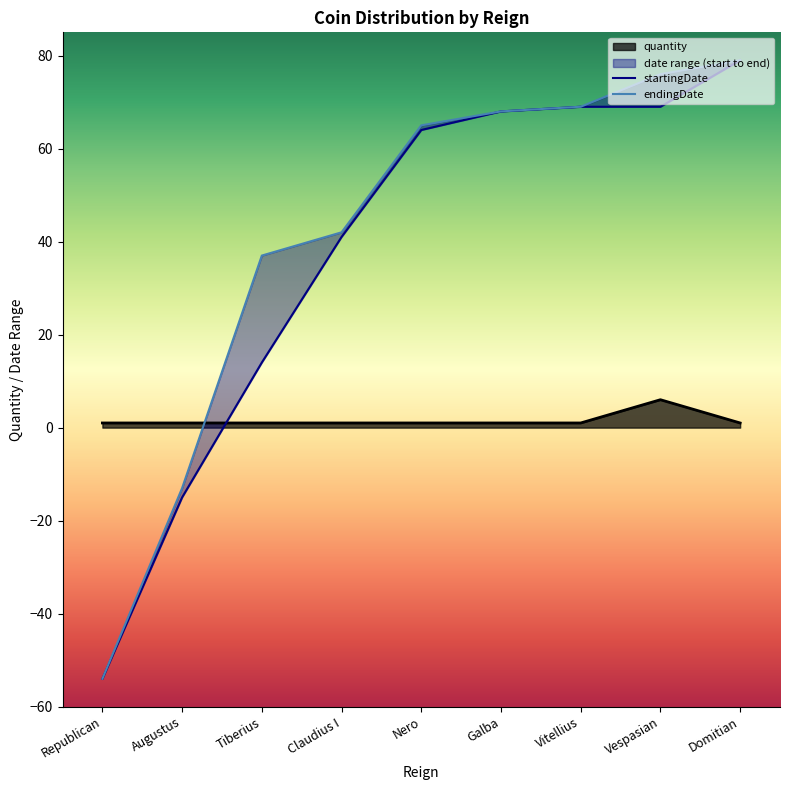

What value does the startingDate series have at Republican, to the nearest 50?

-50